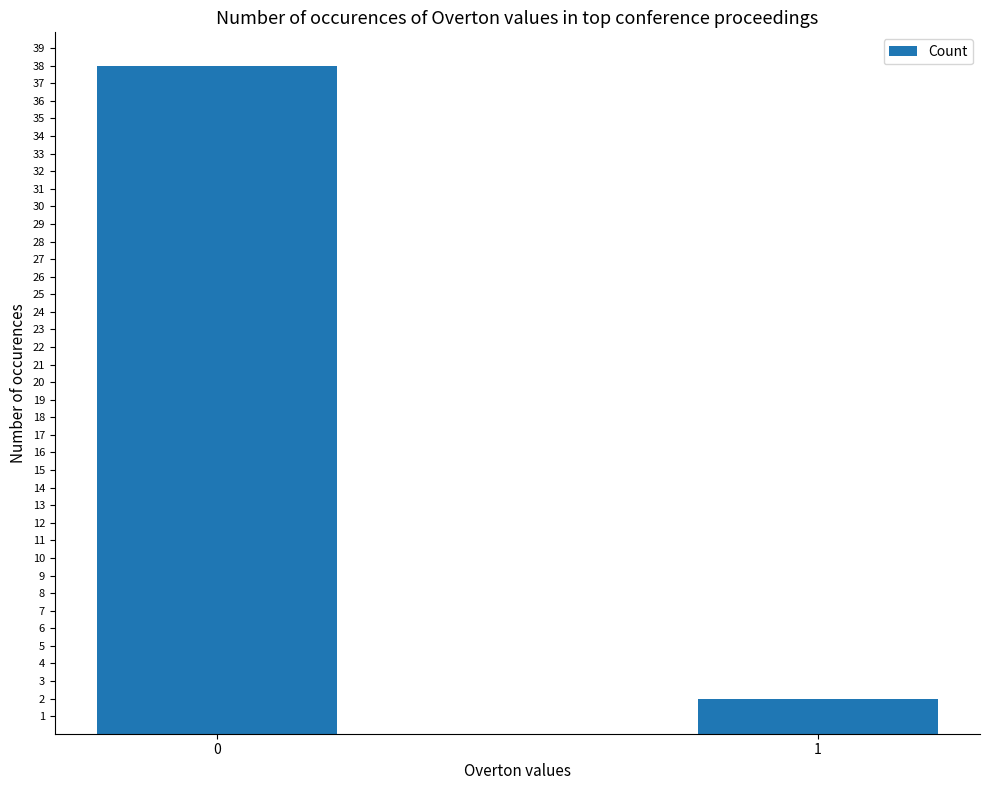

True or false: the data shows 4 at 1.

False